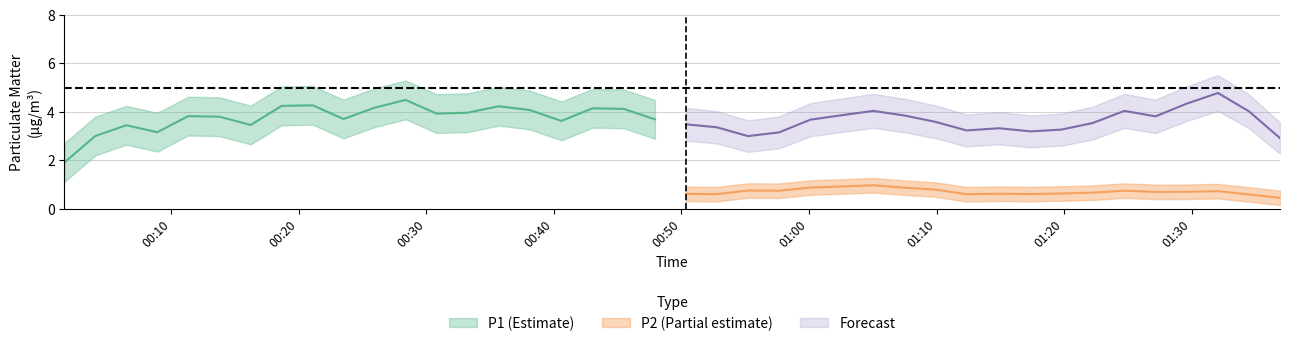

At which category does P1 reach its first local peak?

3